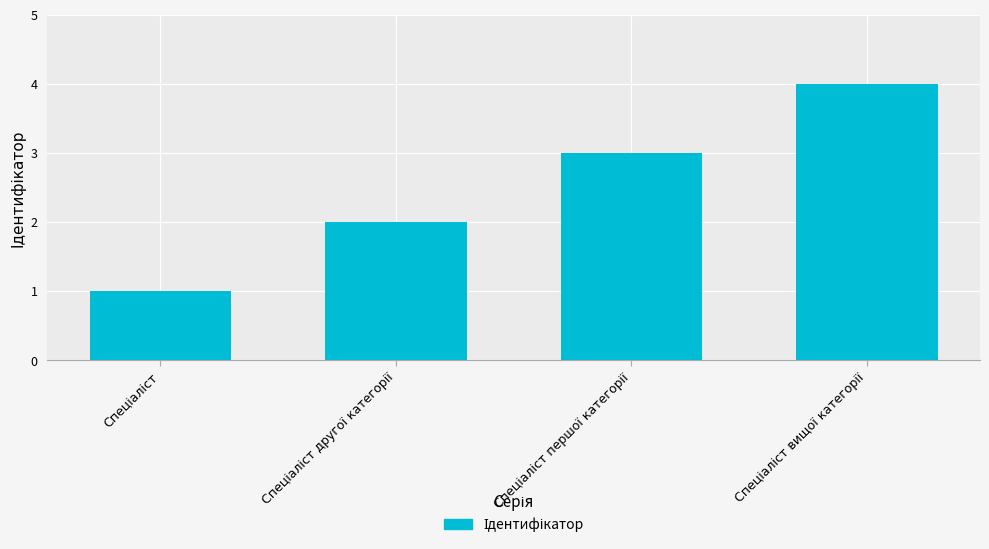

What is the maximum value shown in the chart?

4